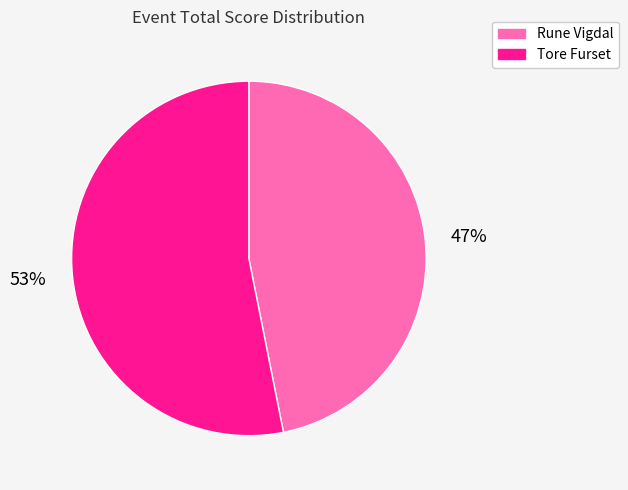

How many slices are in this pie chart?

2